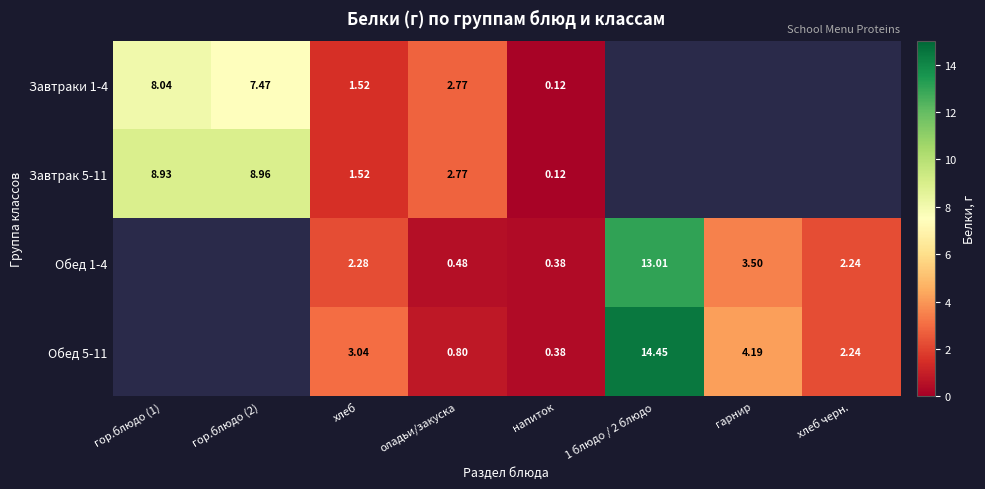

Is the value of Завтрак 5-11 at гор.блюдо (1) greater than the value of Обед 1-4 at напиток?

Yes